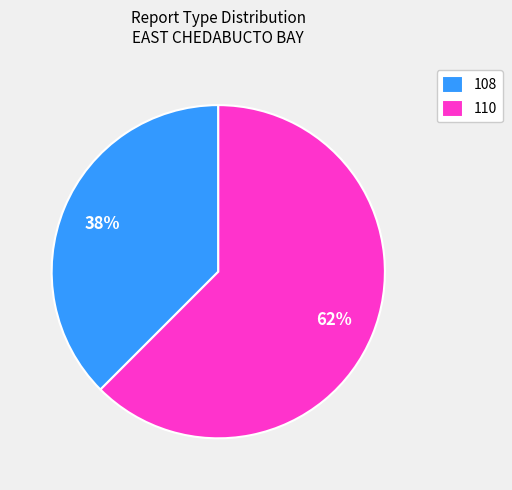

Is the sum of 108 and 110 greater than half?

Yes